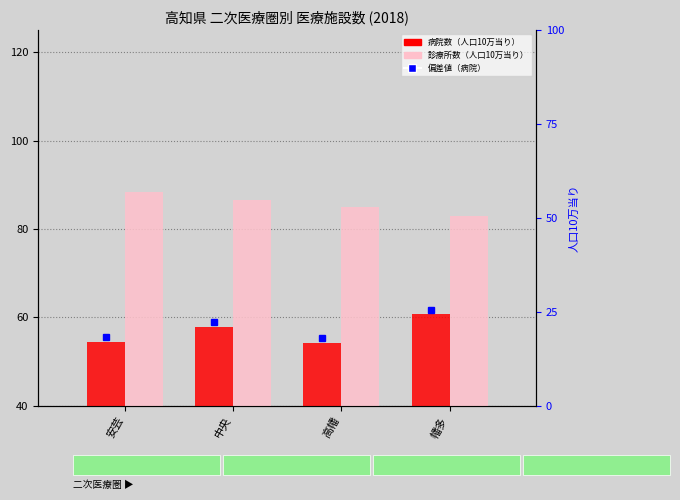

Rank the series by their maximum value, from lowest to highest.

病院数（人口10万当り）, 診療所数（人口10万当り）